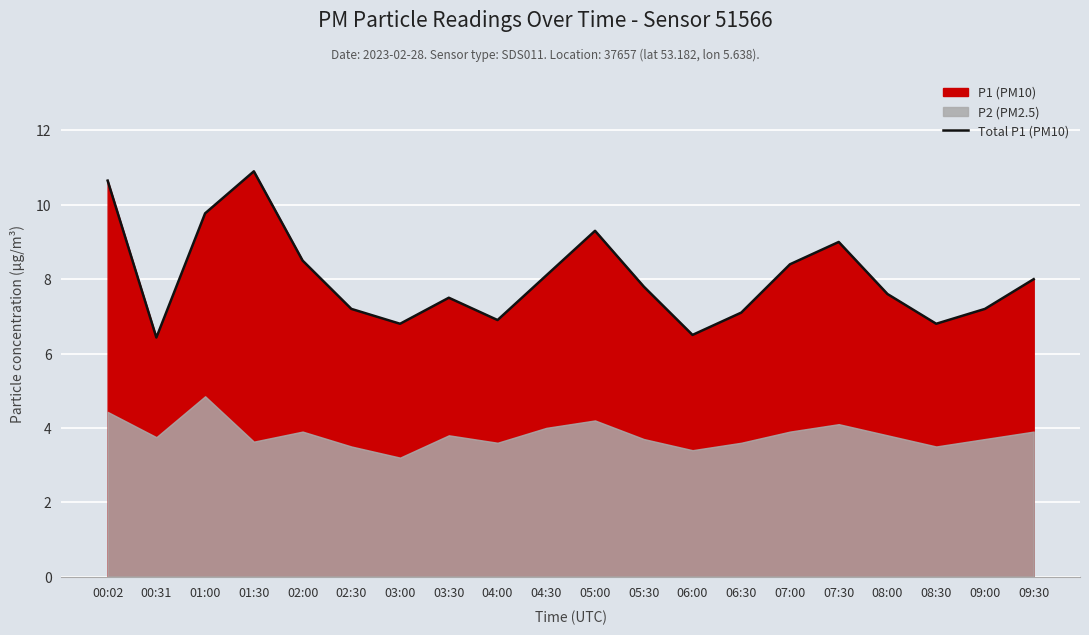

At which category does the chart reach its peak across all series?

01:30